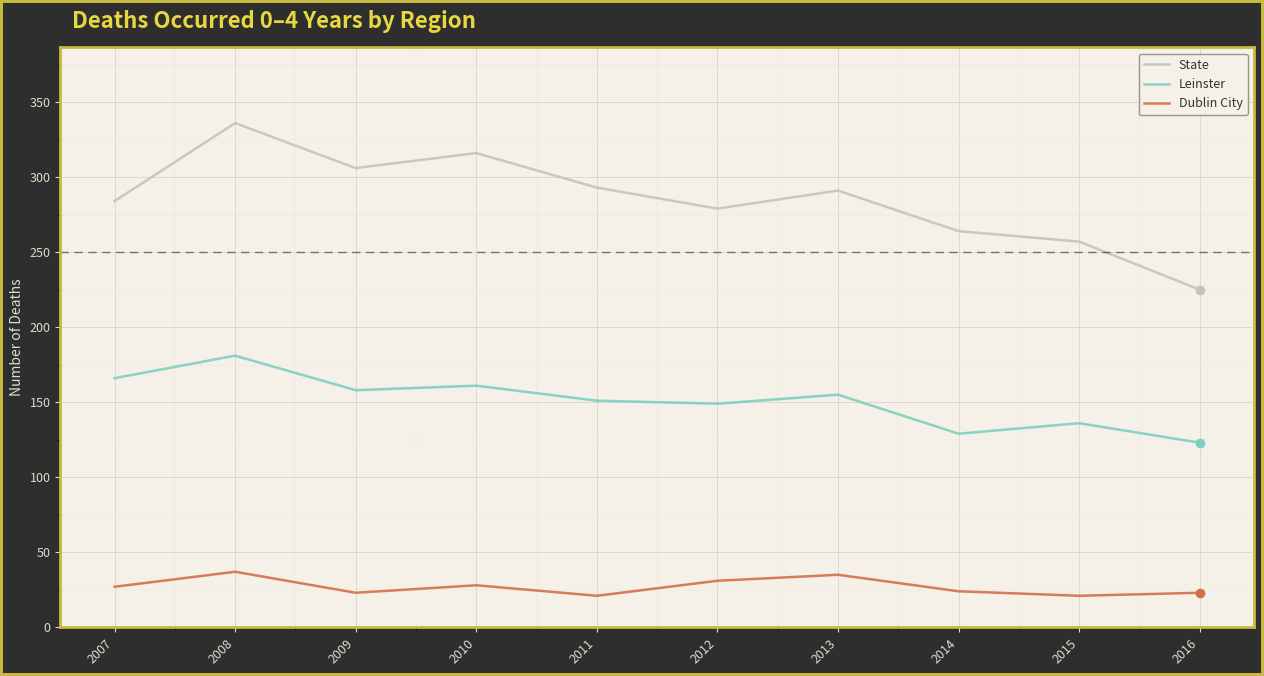

True or false: Leinster has a value of 88 at 2013.

False